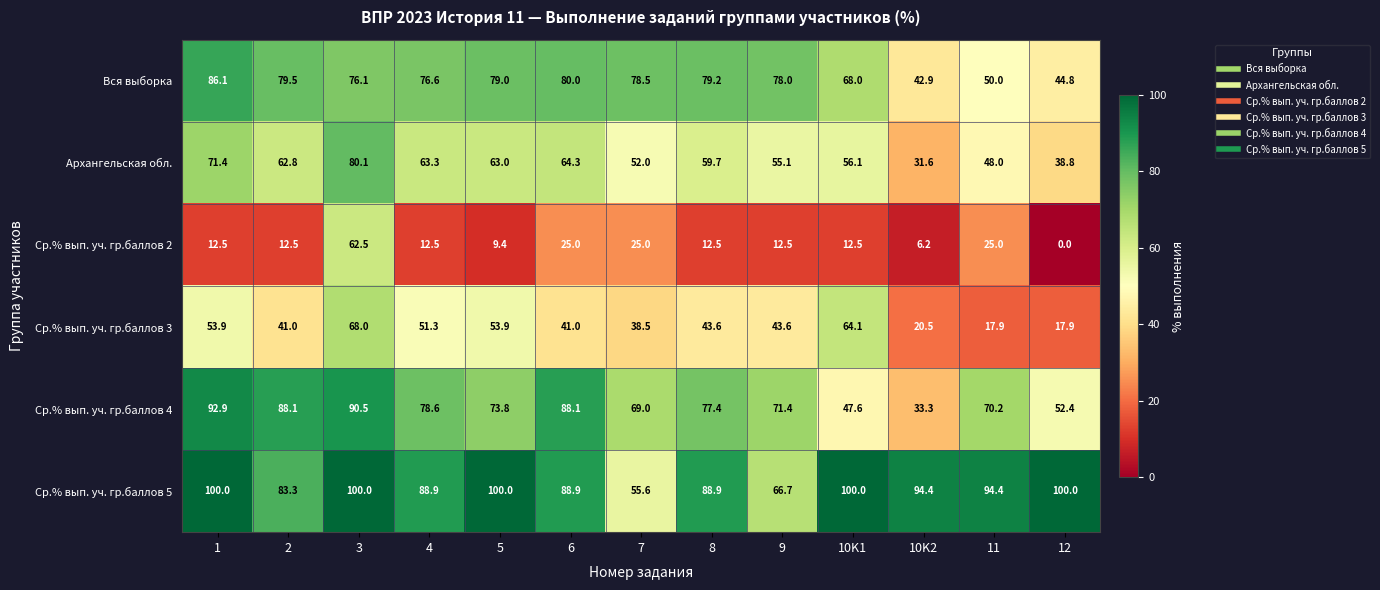

Rank the series at 6 from highest to lowest value.

Ср.% вып. уч. гр.баллов 5, Ср.% вып. уч. гр.баллов 4, Вся выборка, Архангельская обл., Ср.% вып. уч. гр.баллов 3, Ср.% вып. уч. гр.баллов 2